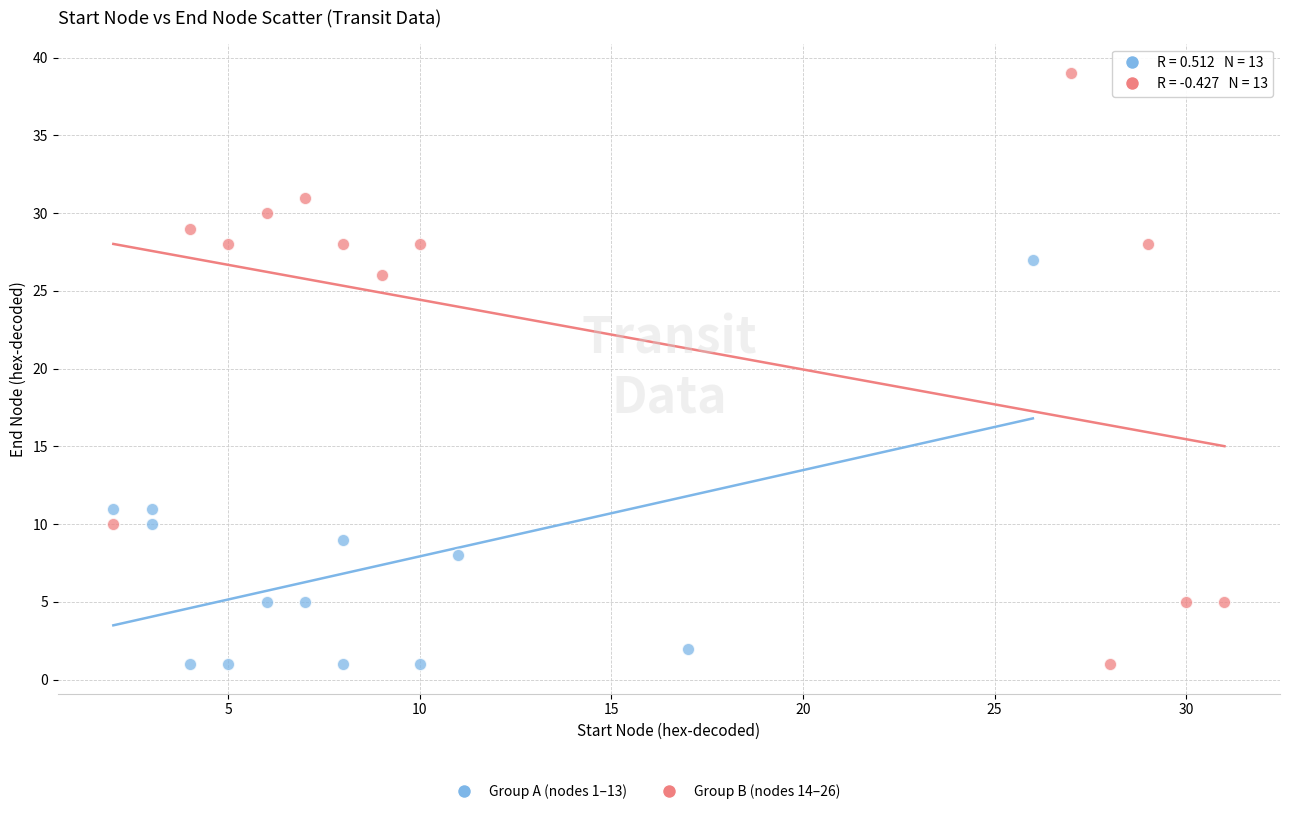

Which series contains the highest Y value?

Group B (nodes 14–26)